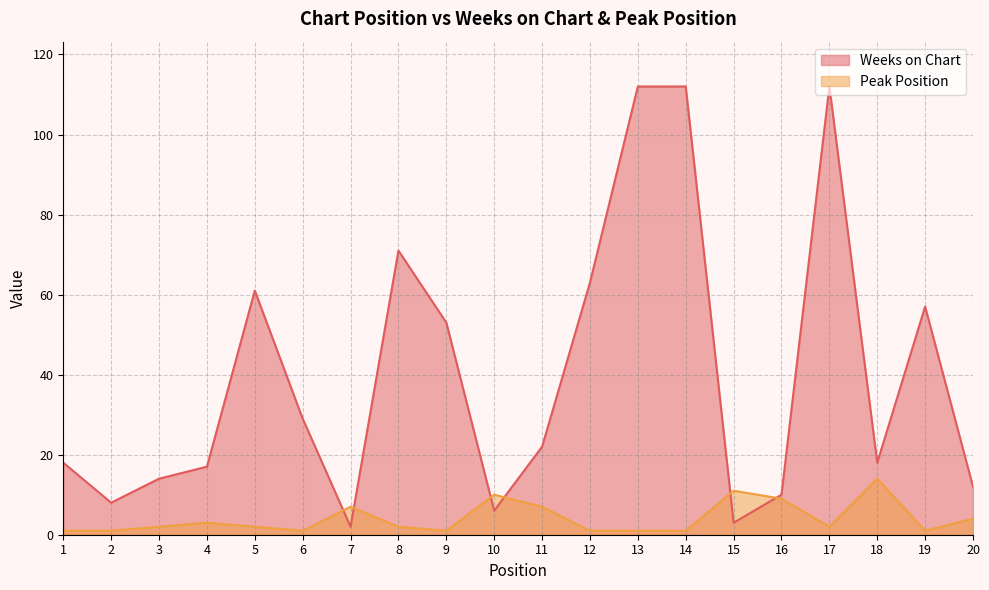

How many data points in Peak Position are above 2?

8